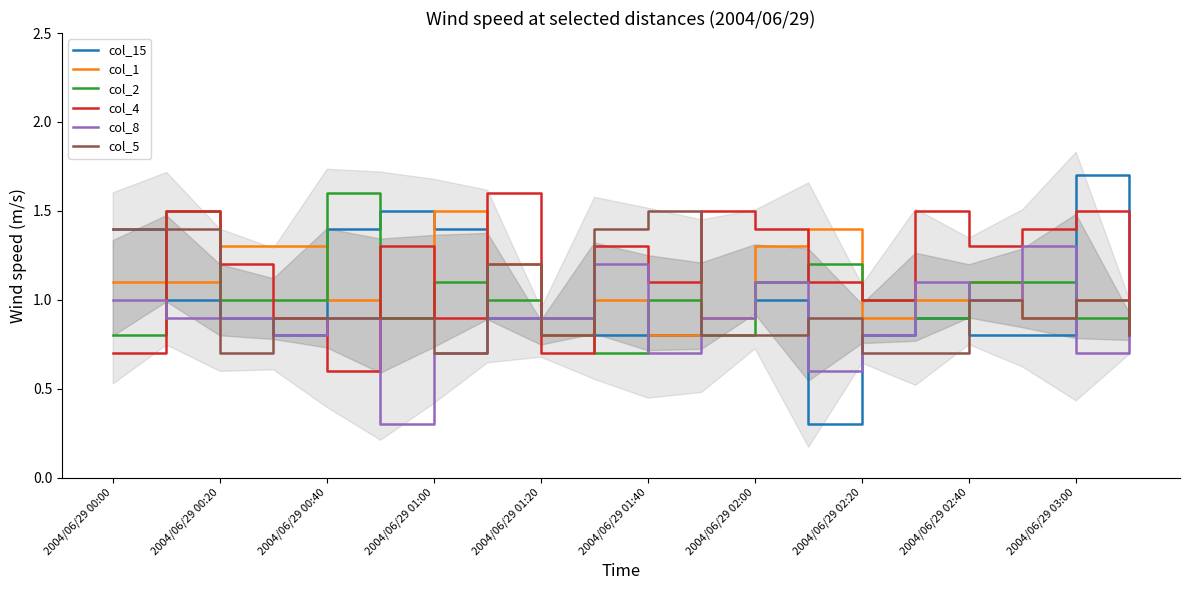

How many lines are shown in the chart?

6